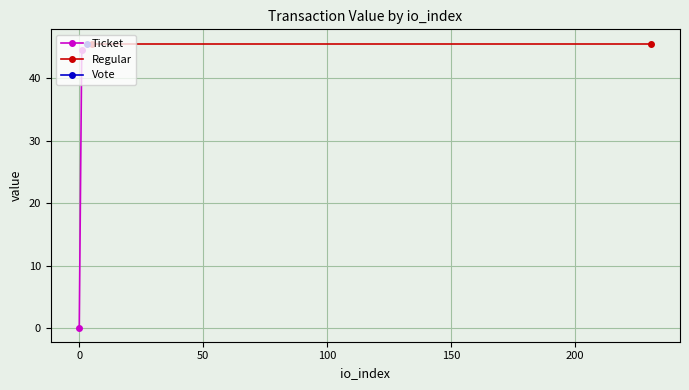

Is it true that Regular equals 45.6 at 0?

True